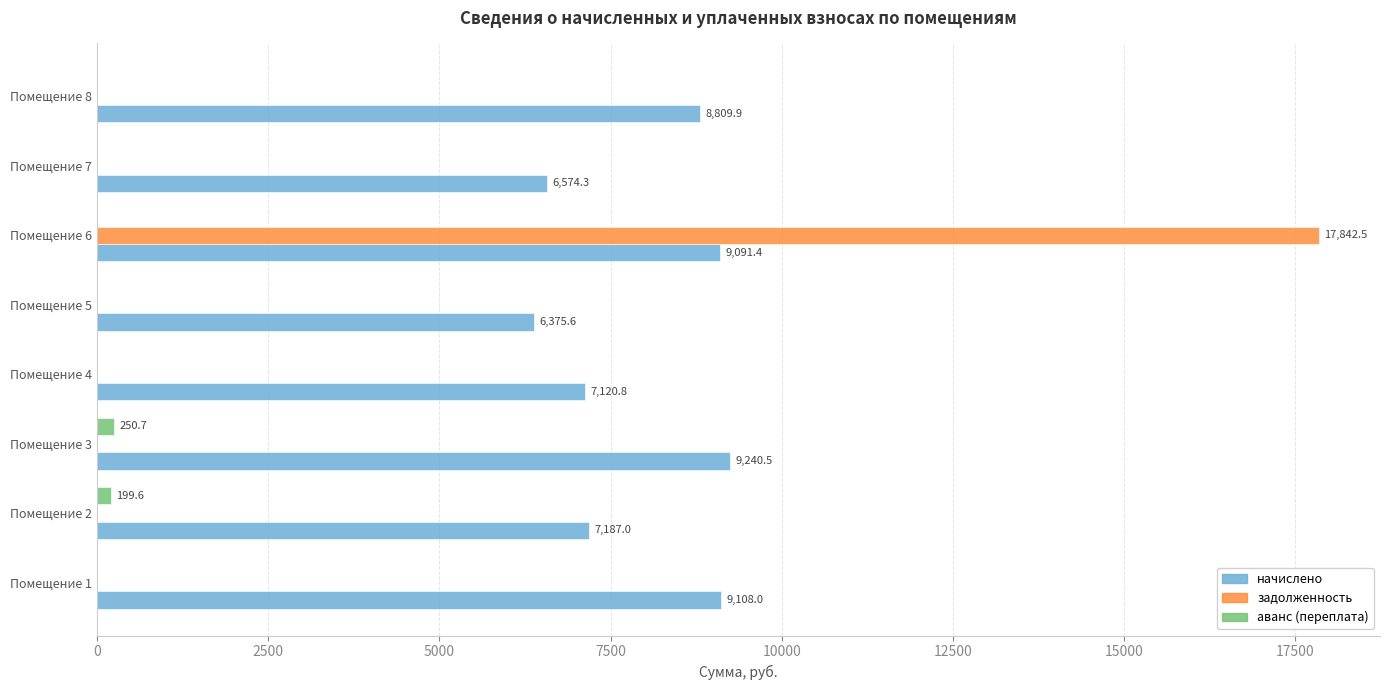

Between Помещение 2 and Помещение 6, which series saw the biggest shift?

задолженность